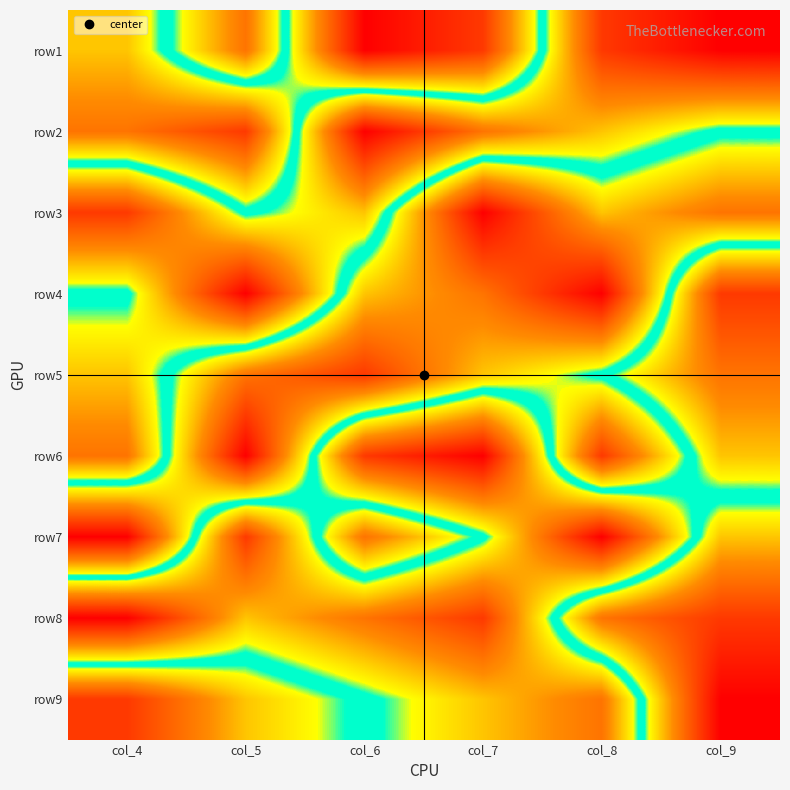

At col_4, list the series in order from largest to smallest.

row8, row3, row6, row5, row4, row1, row2, row9, row7